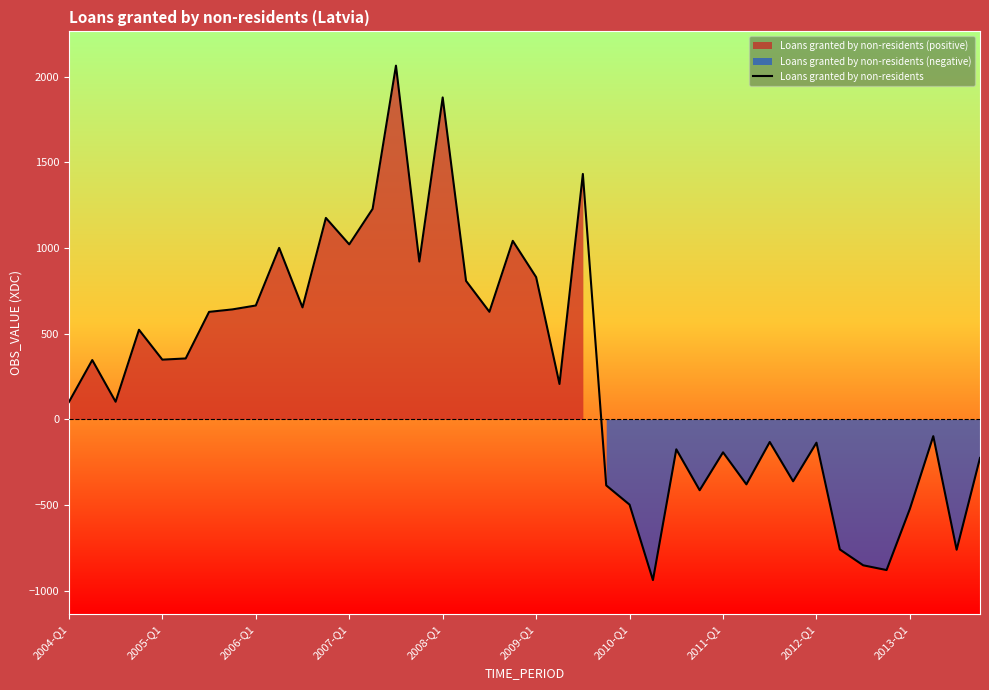

The value of Loans granted by non-residents at 2013-Q1 is -847.8. True or false?

False